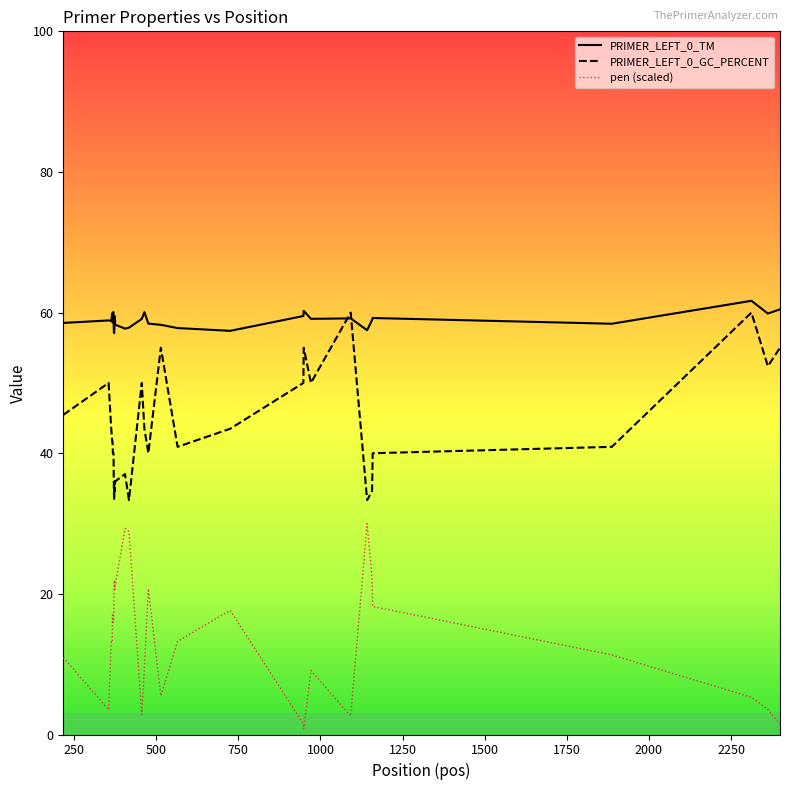

True or false: pen (scaled) and PRIMER_LEFT_0_TM intersect in this chart.

False